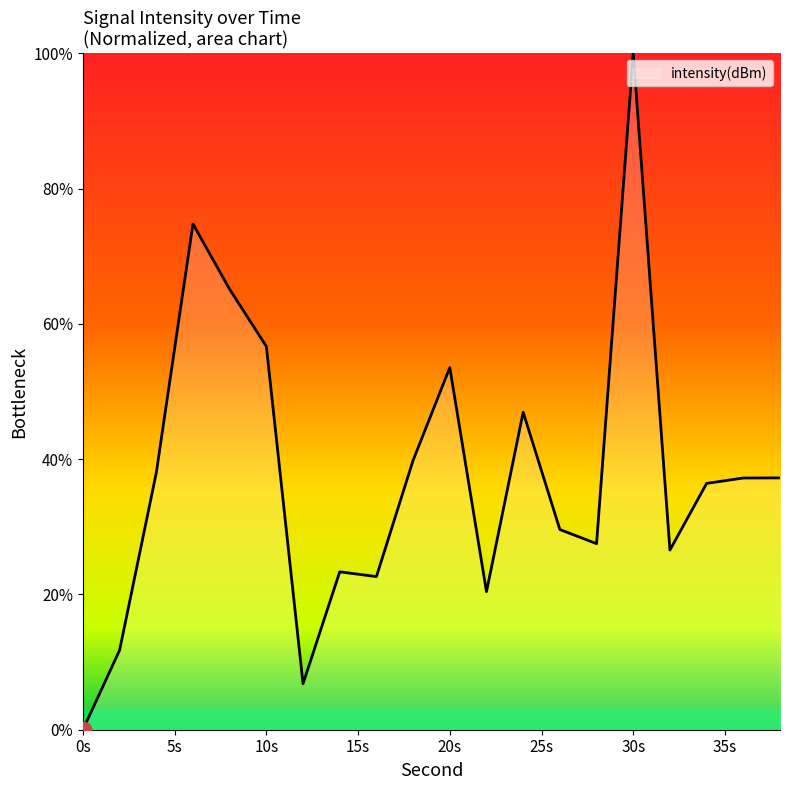

What is the maximum value shown in the chart?

100.0